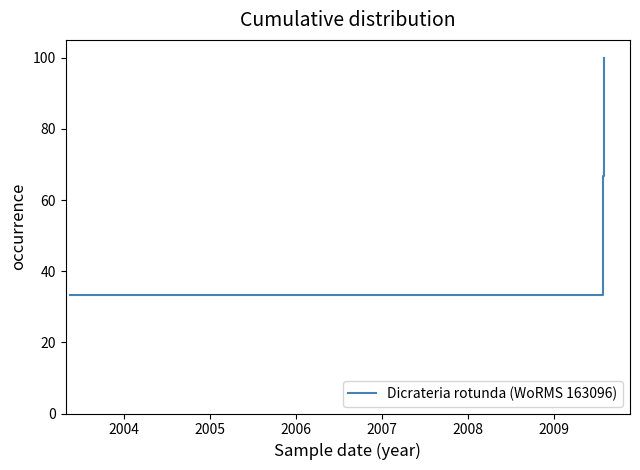

What is the maximum value shown in the chart?

100.0